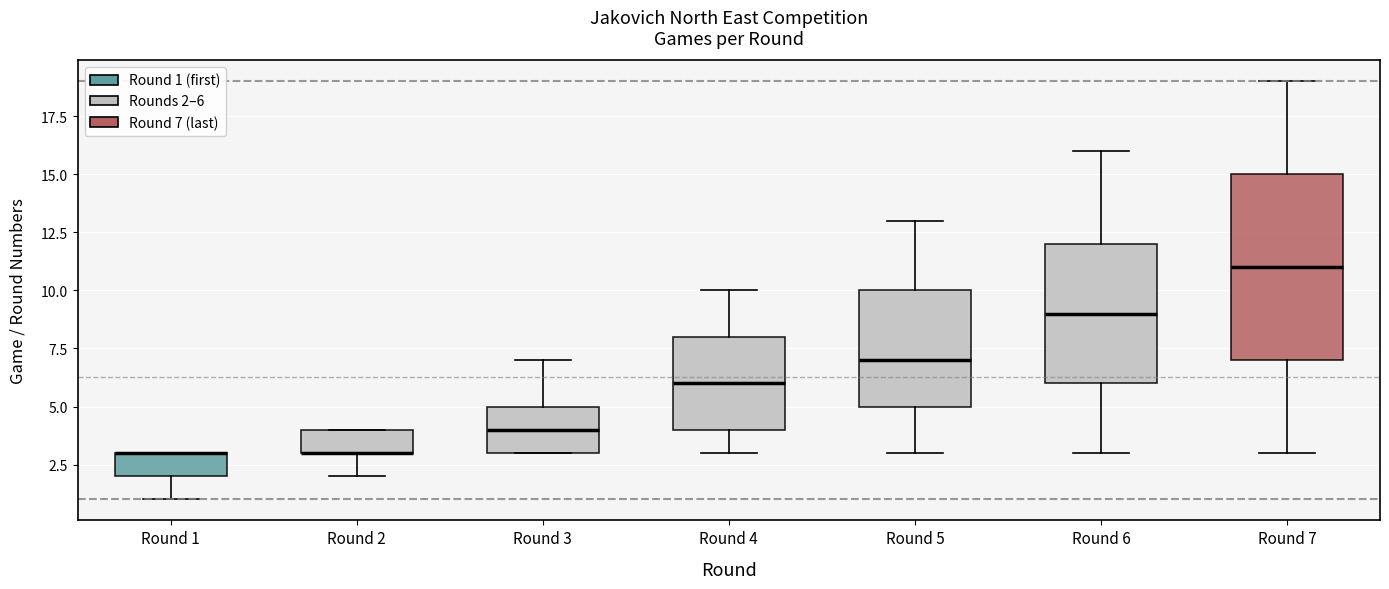

Reading left to right, read every box against the y-axis: the position of its median line, the range the box covers, and the ends of its whiskers. The values are not printed on the chart, so give them approximately, as read against the axis.

Round 1: median 3 (drawn on the box's upper edge), box 2 to 3, whiskers 1 to 3
Round 2: median 3 (drawn on the box's lower edge), box 3 to 4, whiskers 2 to 4
Round 3: median 4, box 3 to 5, whiskers 3 to 7
Round 4: median 6, box 4 to 8, whiskers 3 to 10
Round 5: median 7, box 5 to 10, whiskers 3 to 13
Round 6: median 9, box 6 to 12, whiskers 3 to 16
Round 7: median 11, box 7 to 15, whiskers 3 to 19